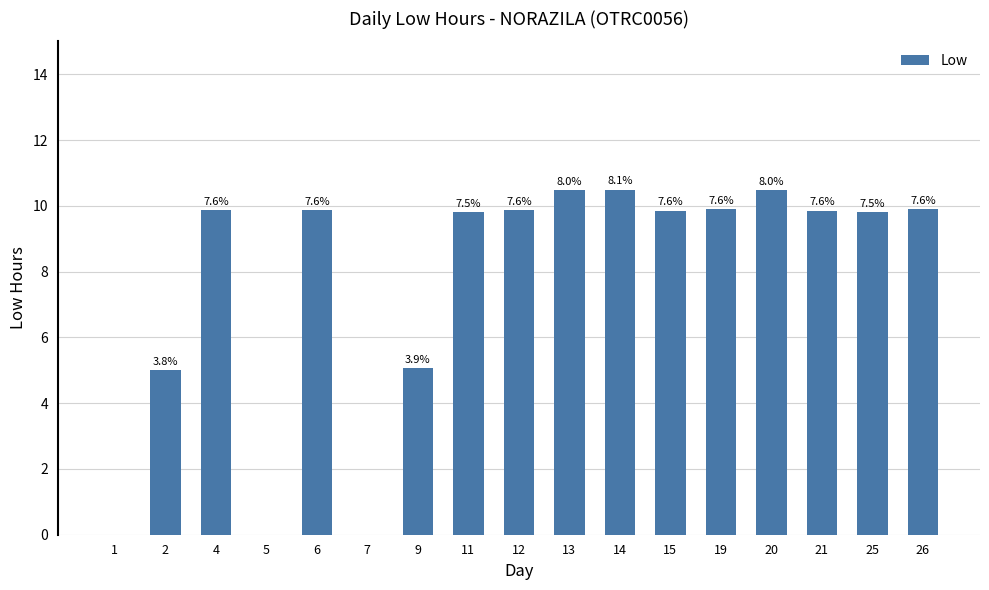

Between 2 and 25, which is larger?

25